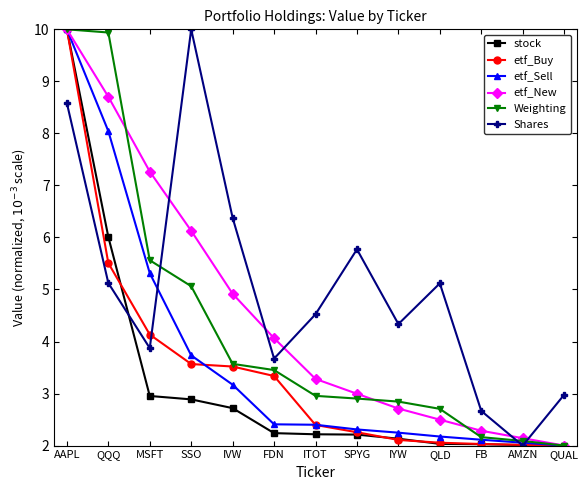

True or false: etf_New has more than 0 points higher than both neighbors.

False